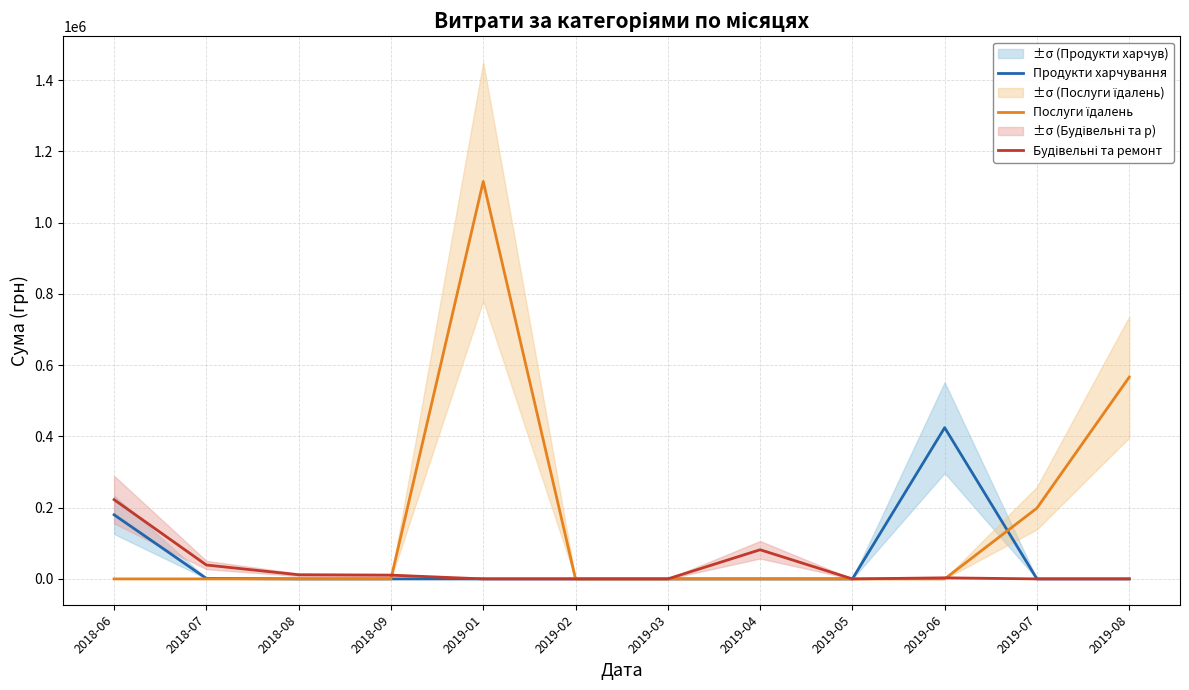

True or false: Послуги їдалень has more than 2 points higher than both neighbors.

False